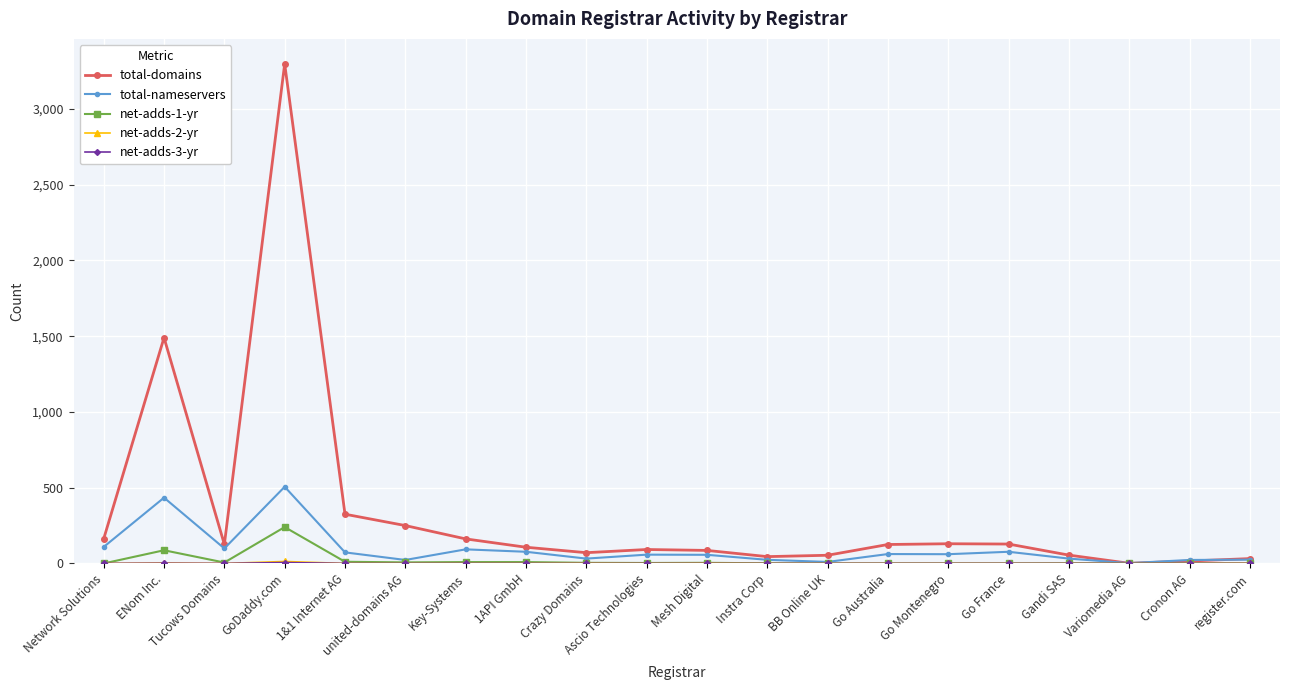

What is the difference between the highest and lowest values at Mesh Digital?

86